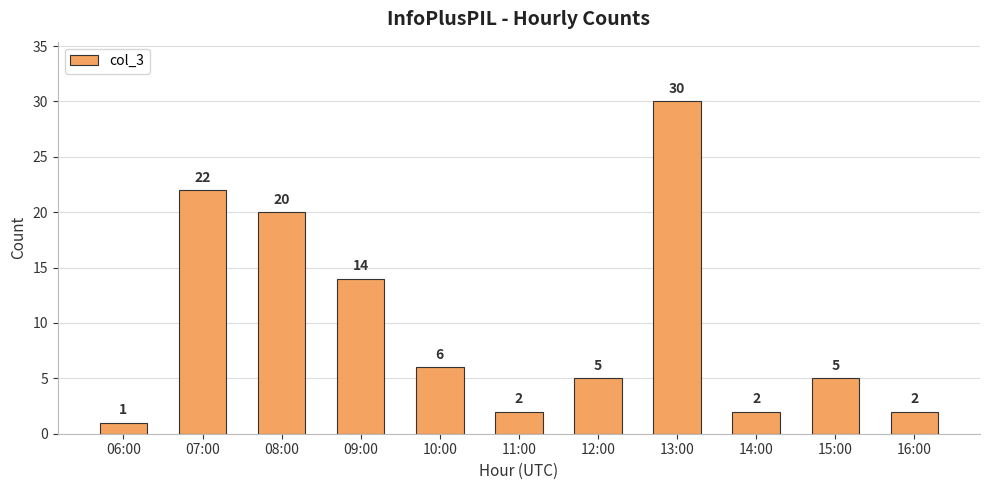

What position from the right is 12:00?

5